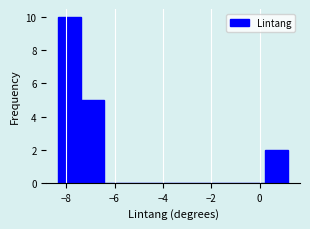

Which range on the x-axis has the tallest bar?

-8.4 to -7.4